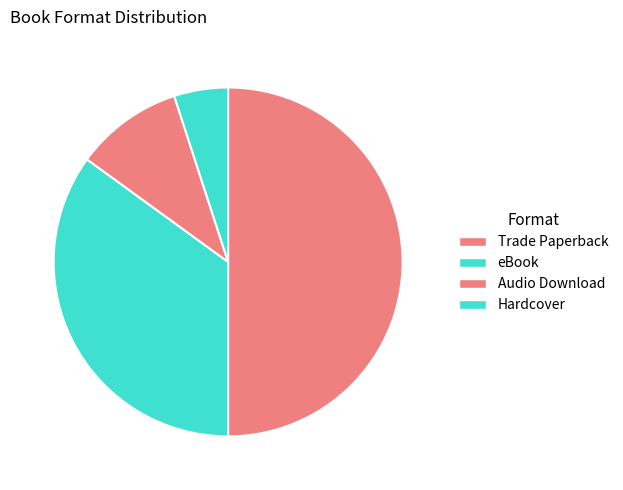

The Trade Paperback slice represents 50% of the pie. True or false?

True